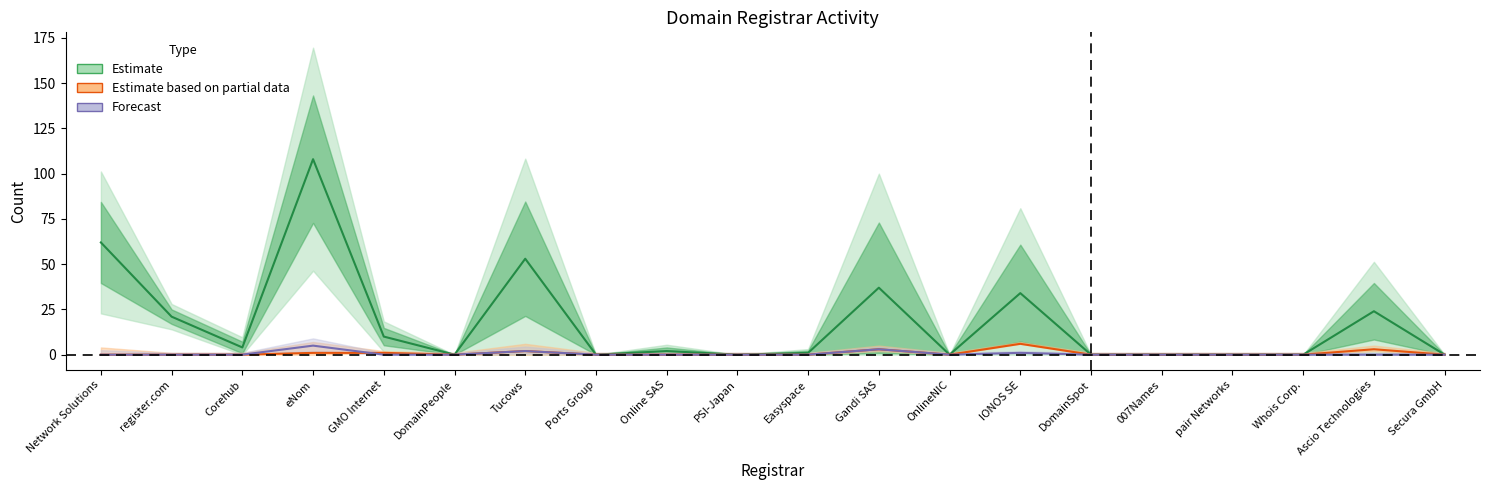

At which label is Forecast closest to 2?

Tucows